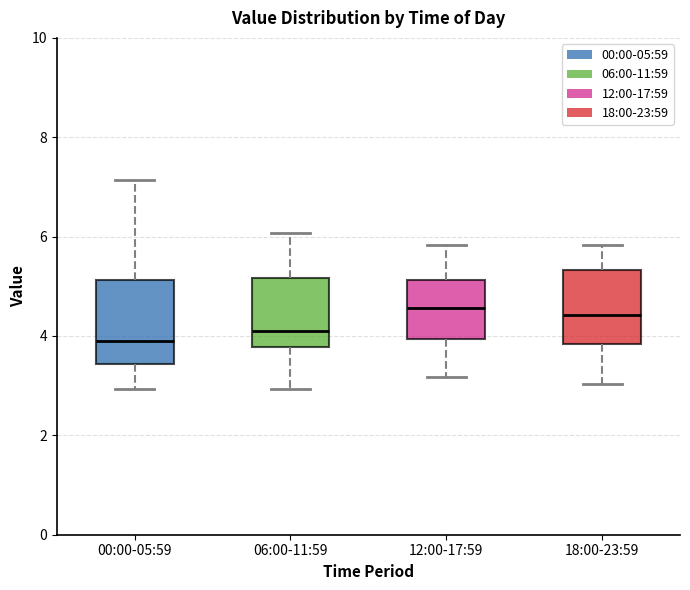

Reading left to right, transcribe this box plot: for each box, give where its median line is, the range the box spans, and where its two whiskers end, as read against the y-axis. The values are not printed on the chart, so give them approximately, as read against the axis.

00:00-05:59: median 4.0, box 3.4 to 5.2, whiskers 3.0 to 7.2
06:00-11:59: median 4.2, box 3.8 to 5.2, whiskers 3.0 to 6.0
12:00-17:59: median 4.6, box 4.0 to 5.2, whiskers 3.2 to 5.8
18:00-23:59: median 4.4, box 3.8 to 5.4, whiskers 3.0 to 5.8